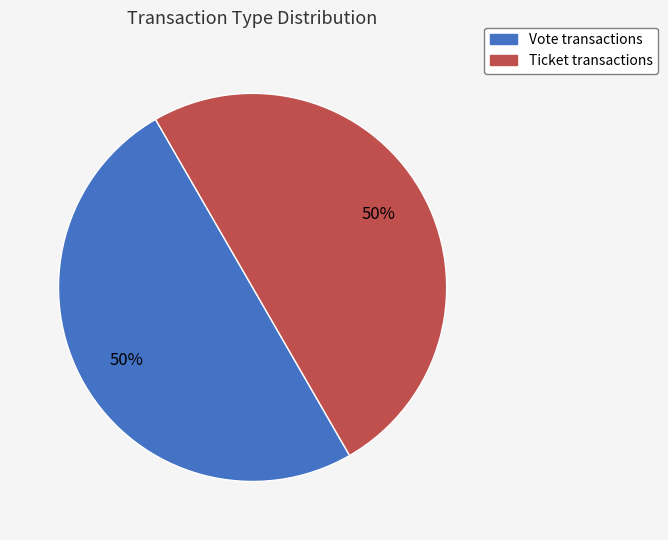

To the nearest percent, what is the average slice percentage?

50%